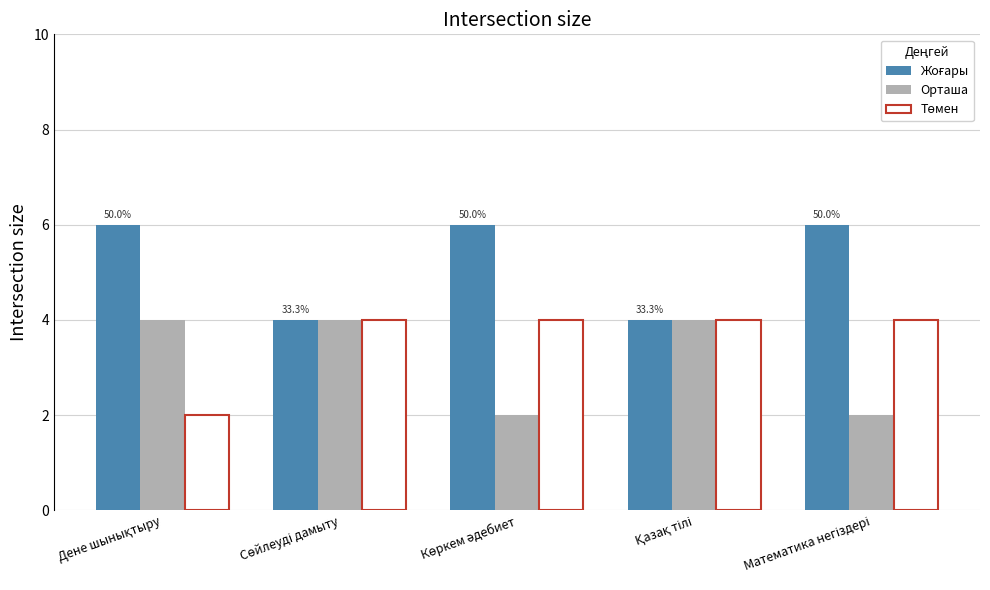

How many values in the Орташа series are below 4?

2